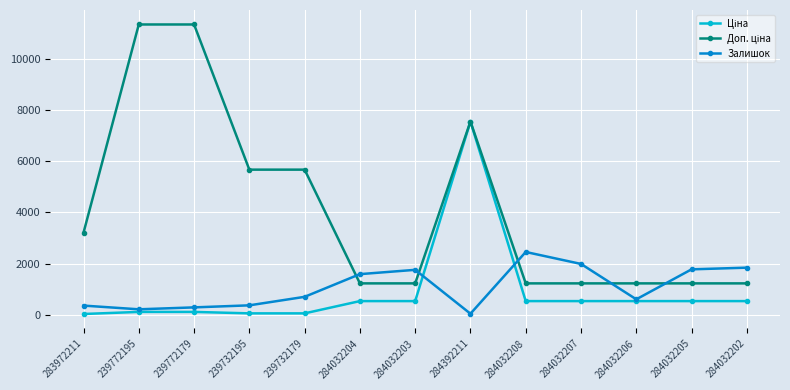

What is the total value across all series at 284032204?

3350.6